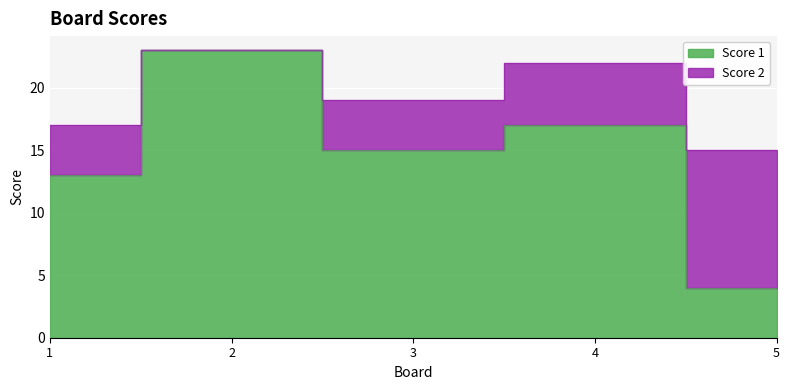

What is the change in value from 2 to 3?

-8